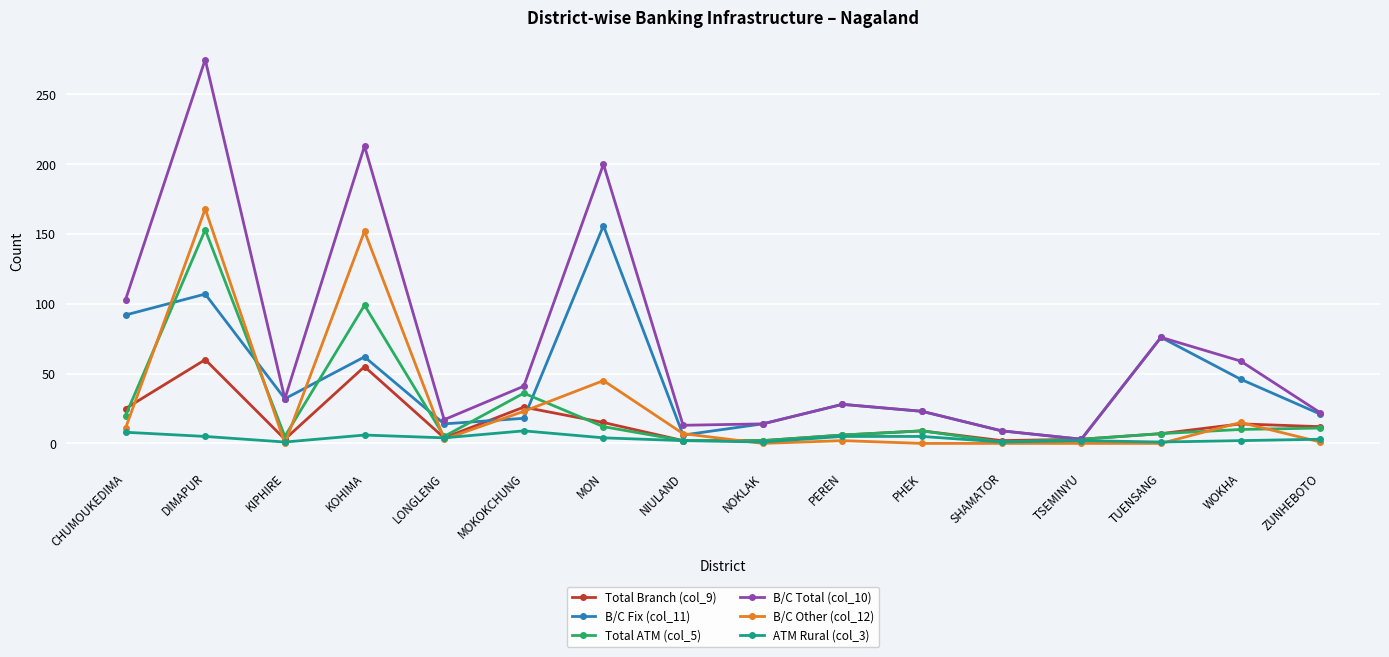

What is the highest value of the B/C Total (col_10) series?

275